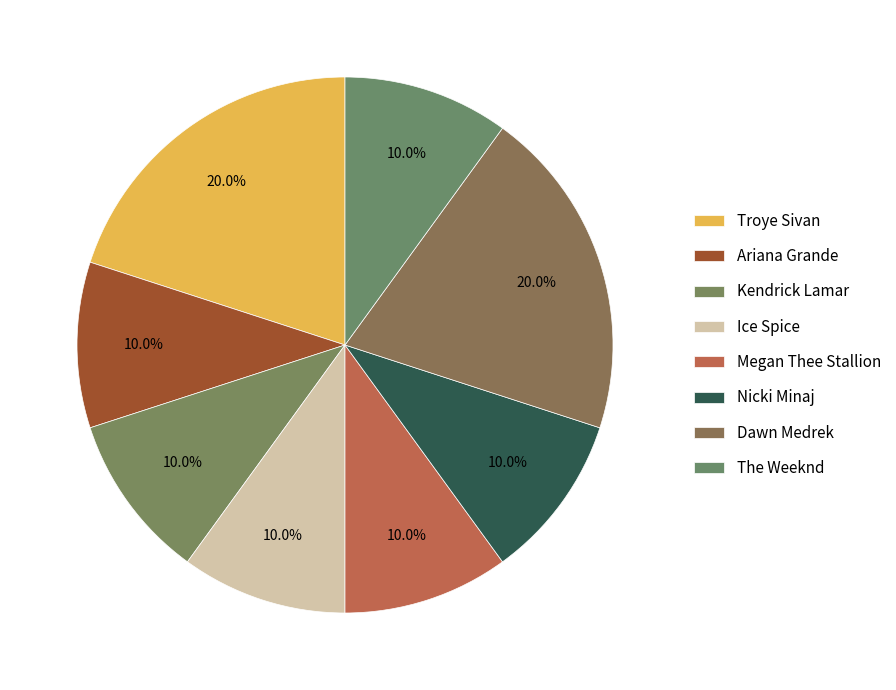

How many segments does this pie chart have?

8